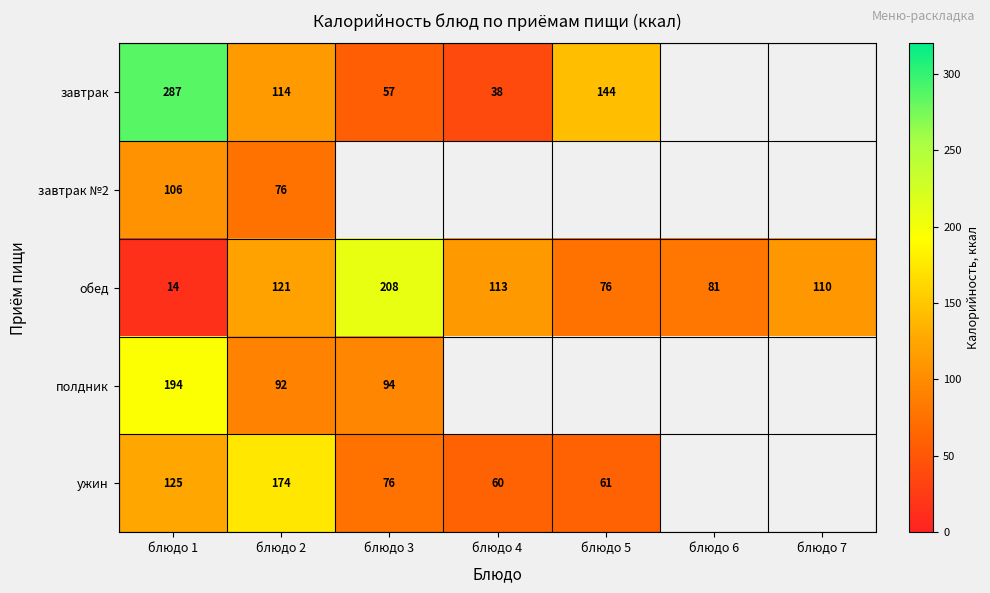

What is the greatest value displayed?

287.0